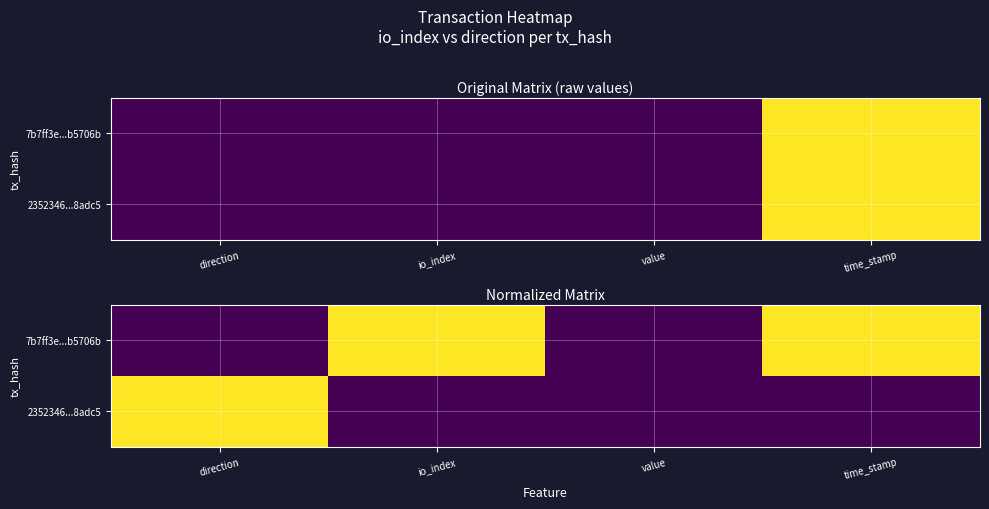

Count the 7b7ff3e...b5706b values in the range 0 to 1.

4